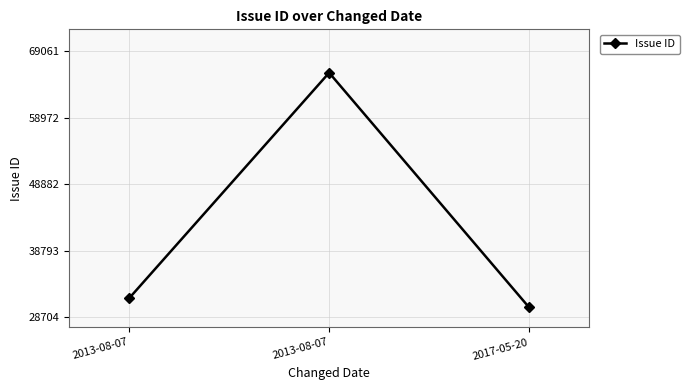

What is the maximum value shown in the chart?

65773